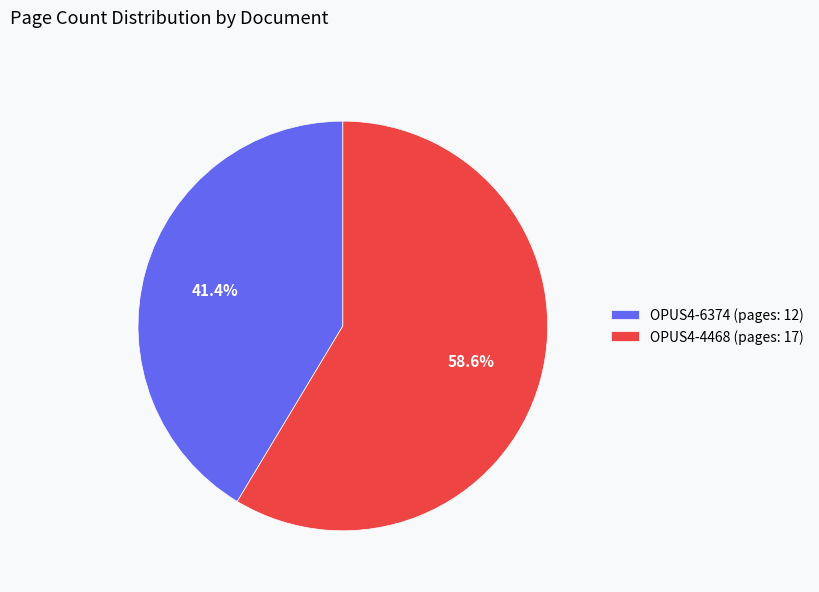

How many slices are in this pie chart?

2